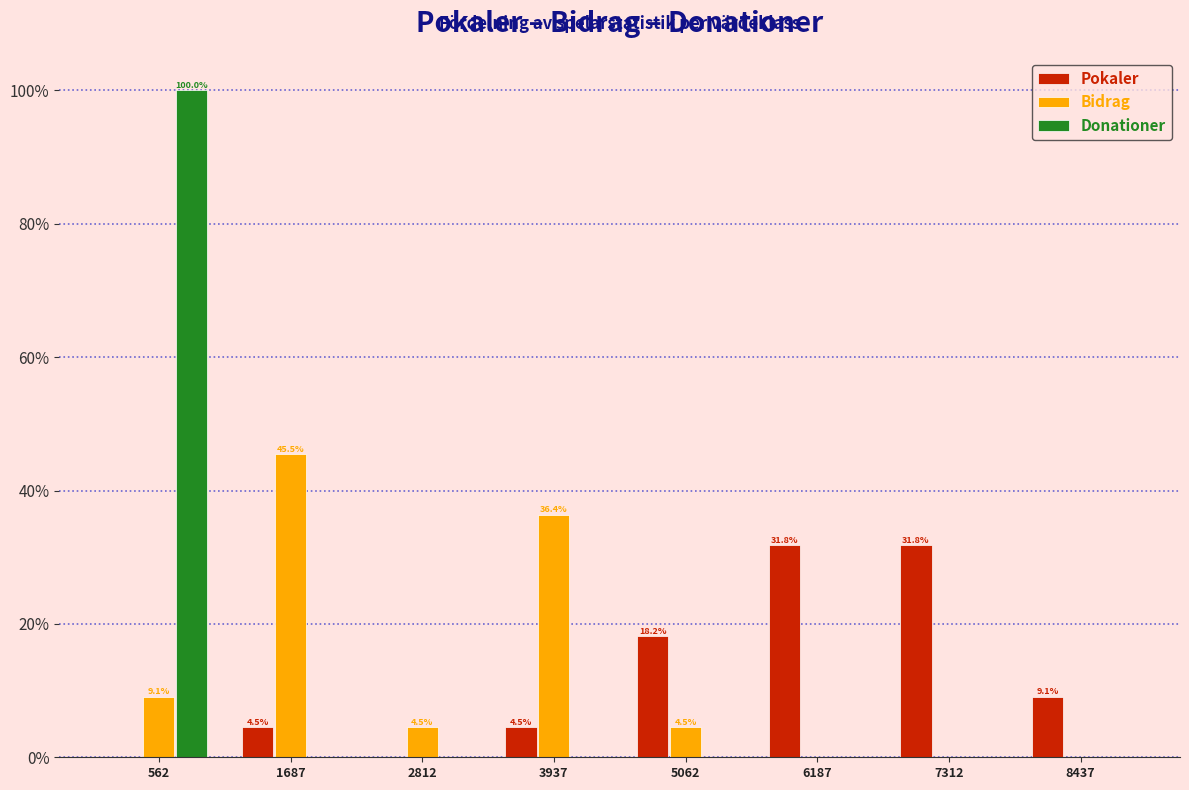

In the Bidrag series, which range on the x-axis has the tallest bar?

1200 to 2200